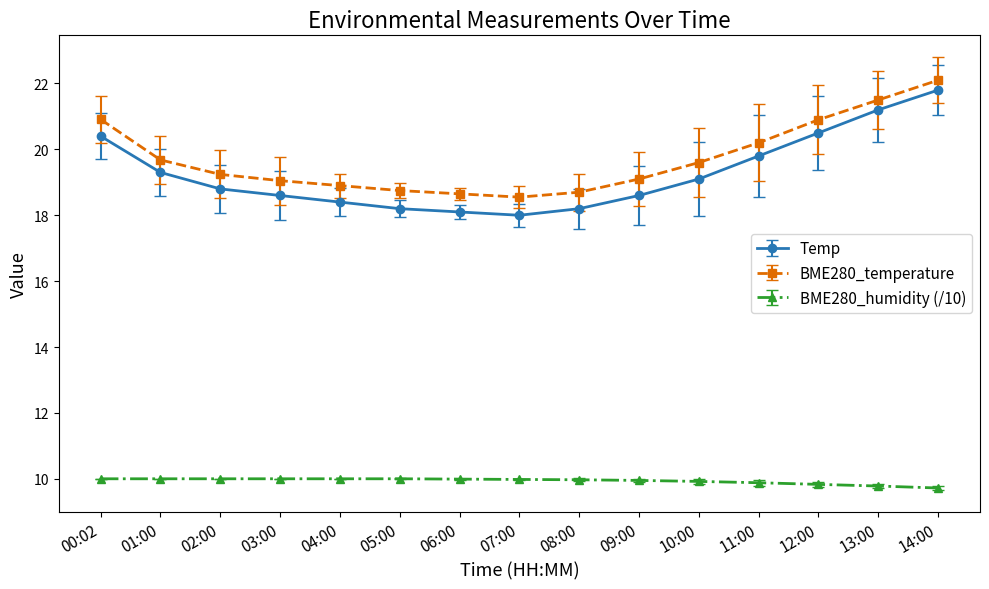

In BME280_temperature, how many points are lower than both neighbors (excluding endpoints)?

1